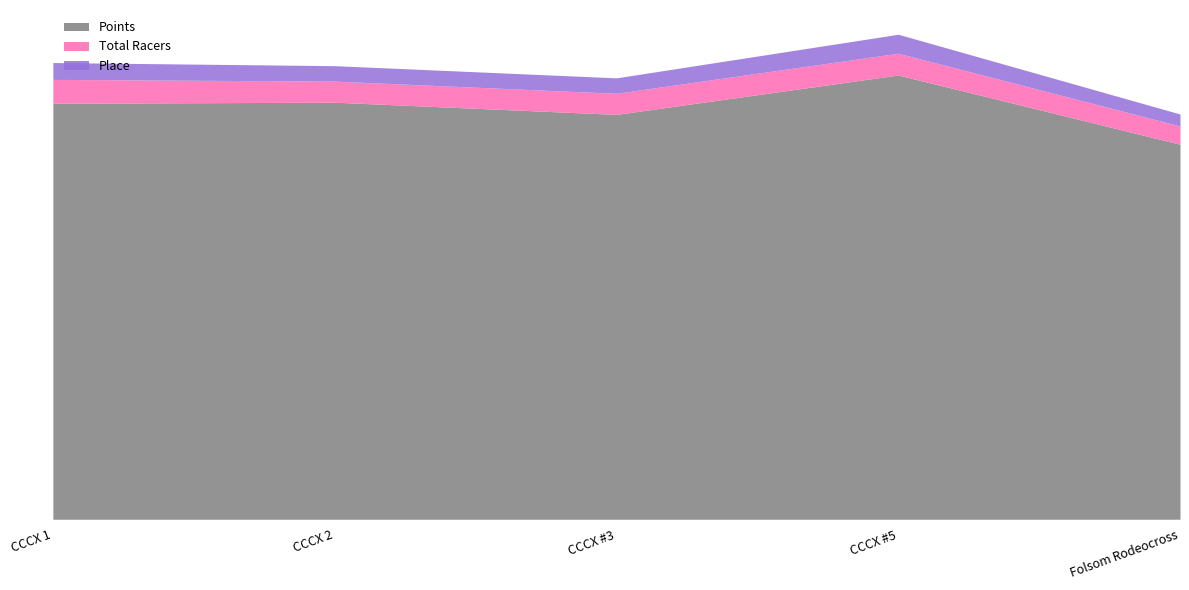

Is the value of Place at CCCX #5 greater than the value of Total Racers at CCCX #3?

No